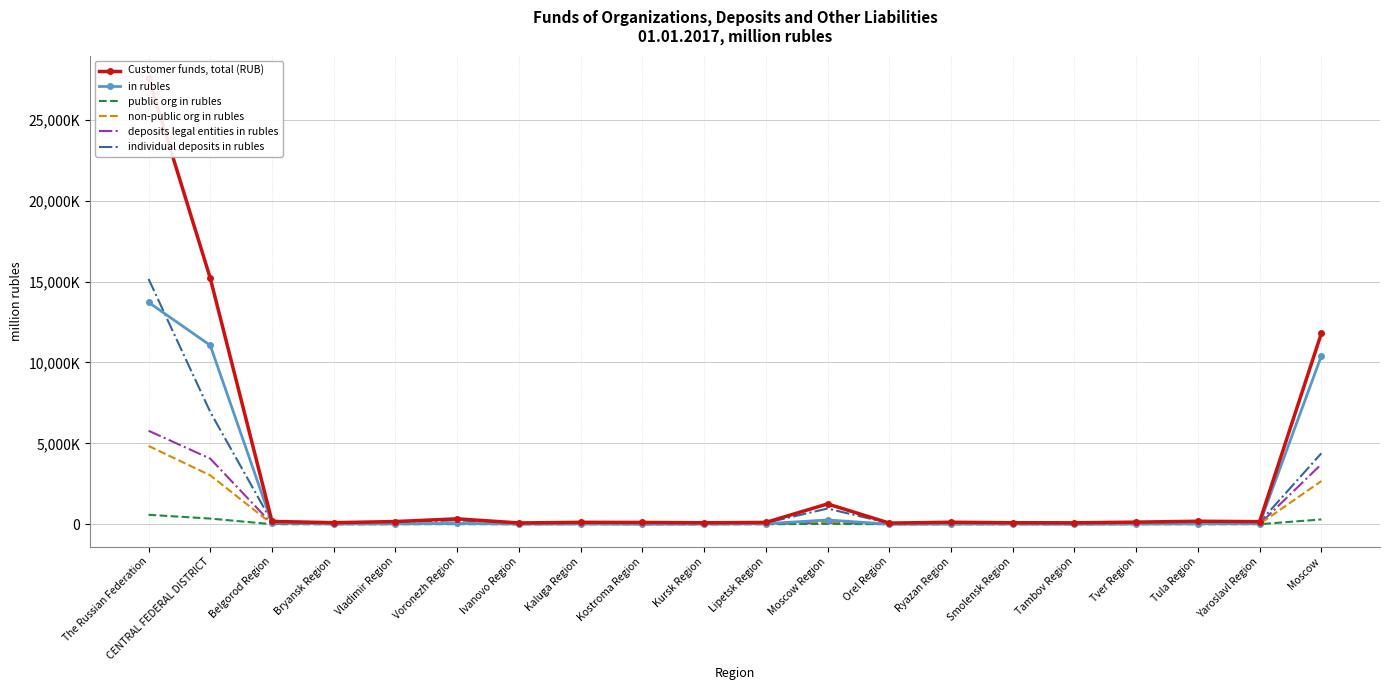

At which label does deposits legal entities in rubles reach its peak?

The Russian Federation